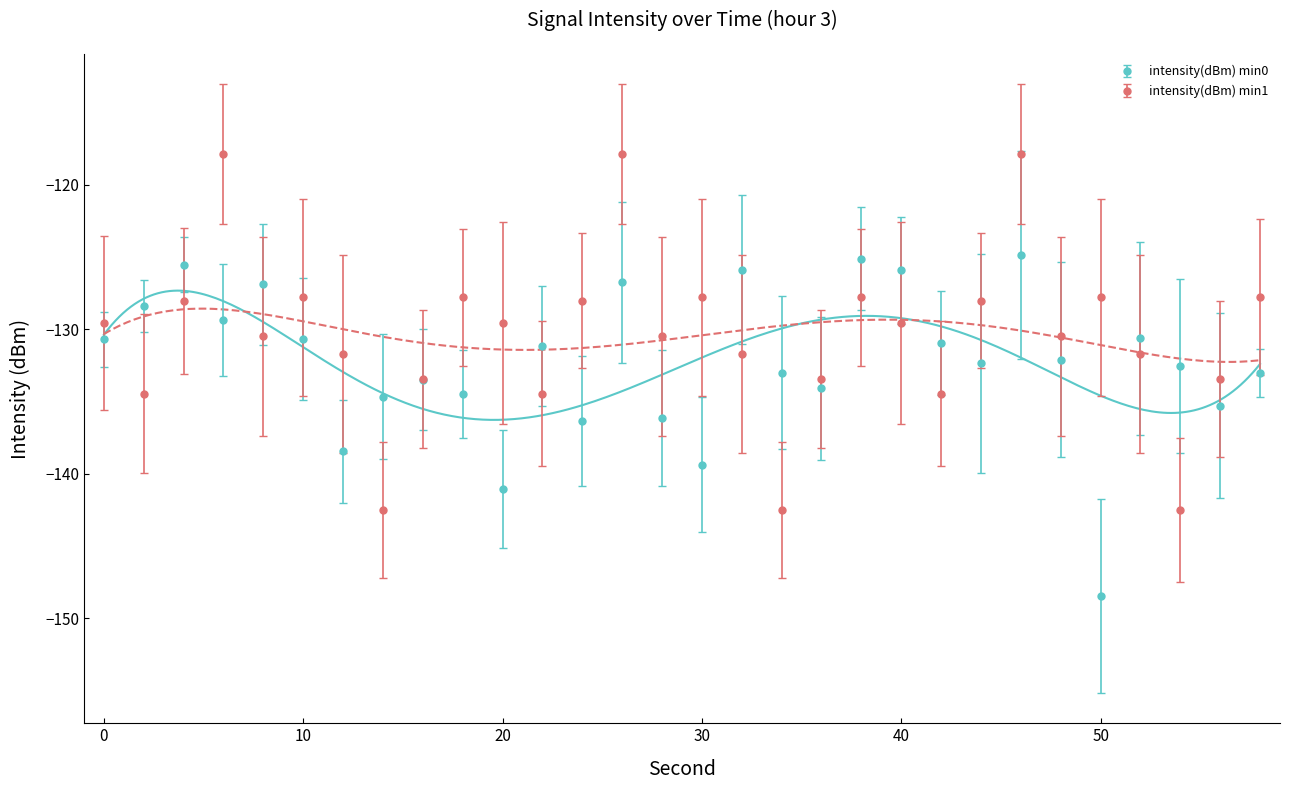

How many times do intensity(dBm) min0 and intensity(dBm) min1 cross each other?

14